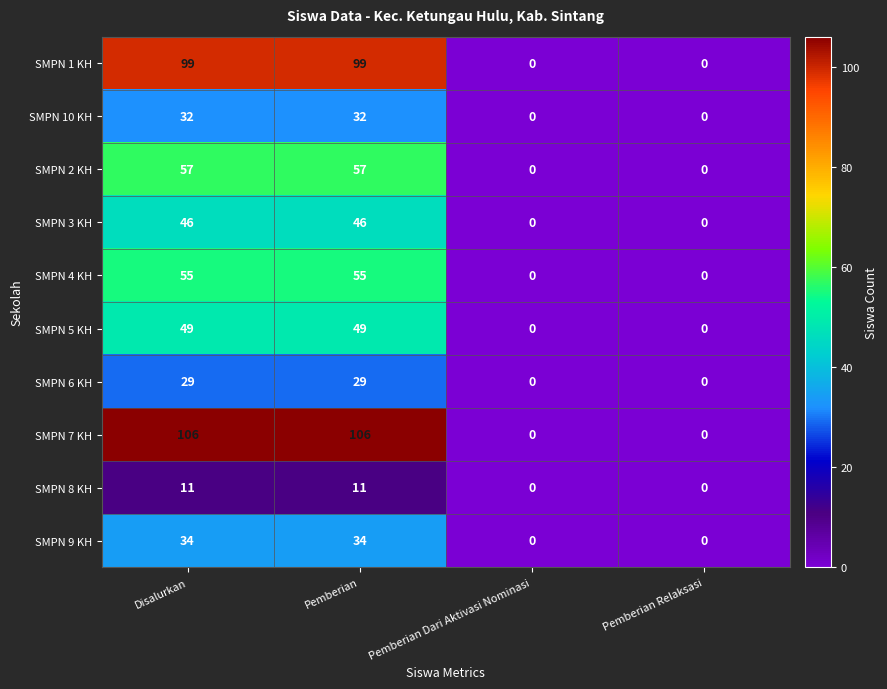

What value does the SMPN 6 KH series have at Disalurkan?

29